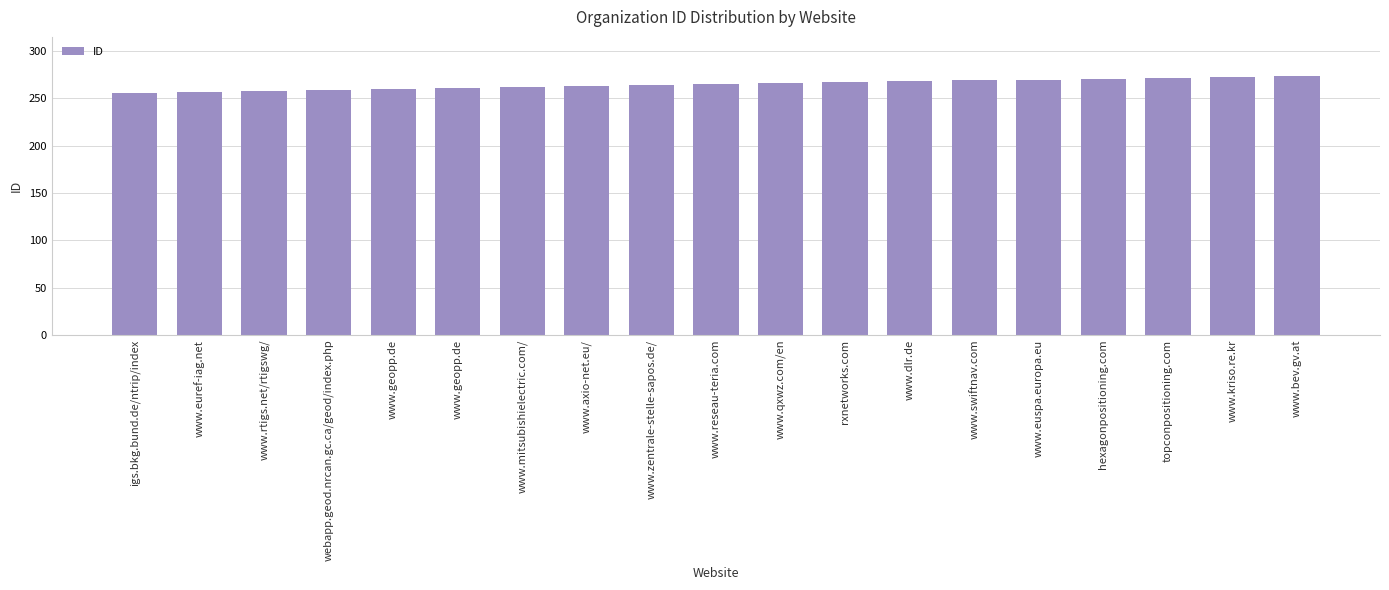

What is the label of the 11th bar from the left?

www.qxwz.com/en